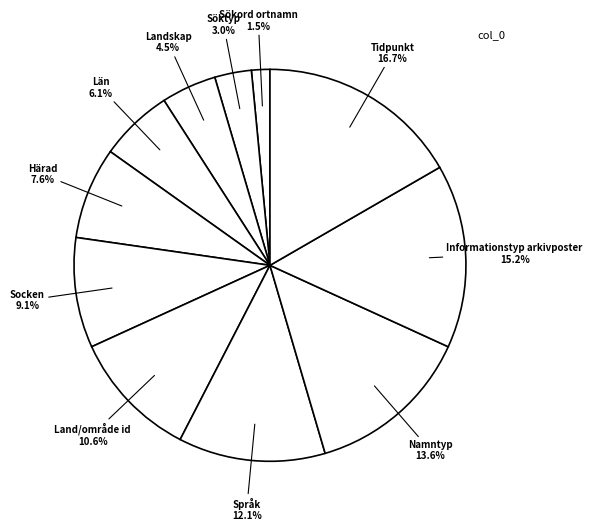

How many segments does this pie chart have?

11